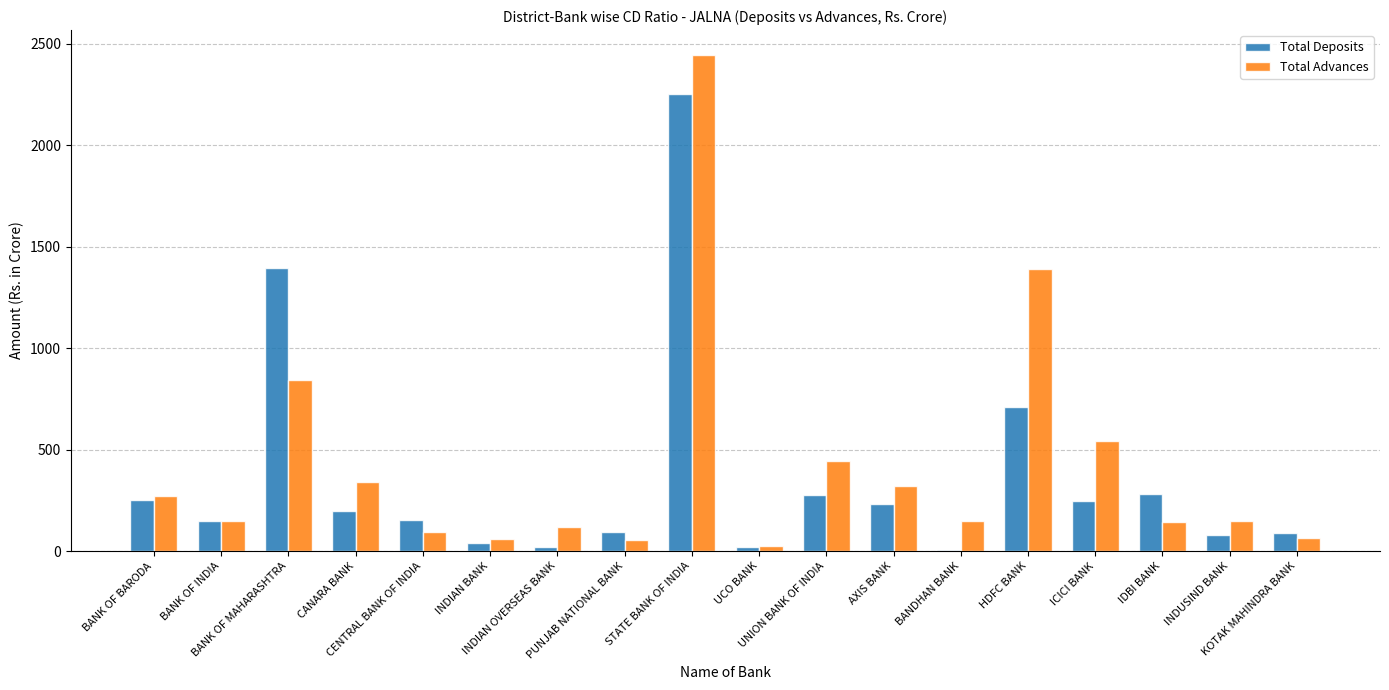

What is the maximum value shown in the chart?

2446.1